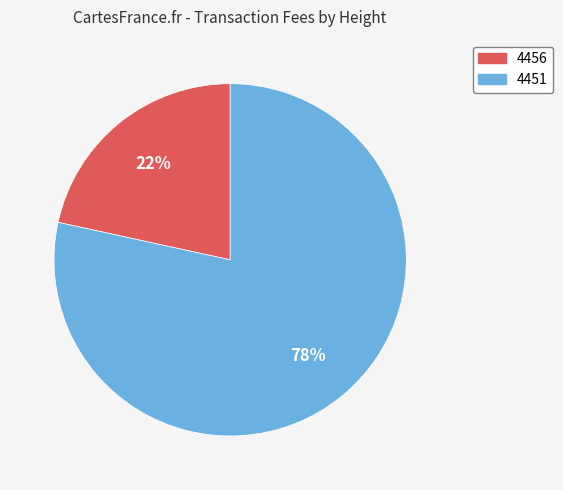

To the nearest percent, what percentage of the pie is 4451?

78%